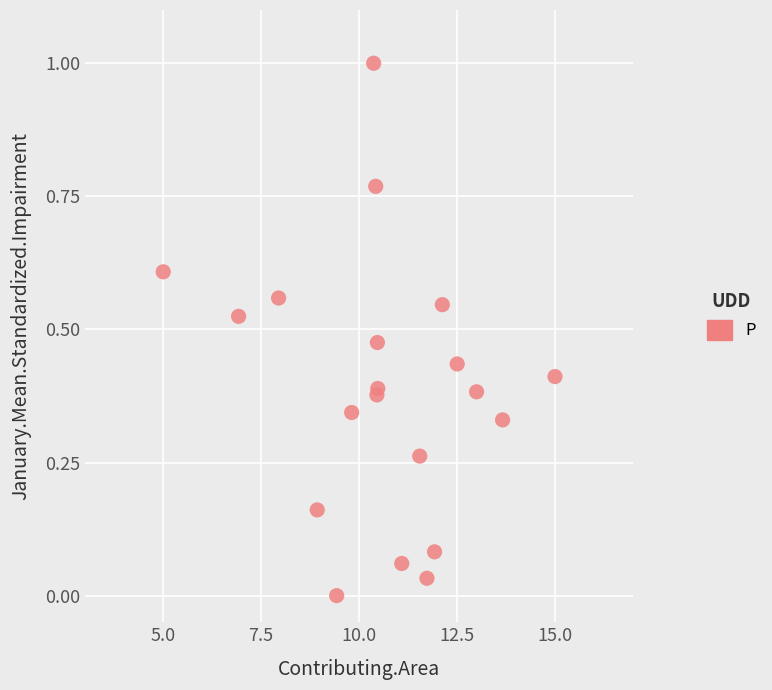

What is the range of X values (max minus min)?

10.0